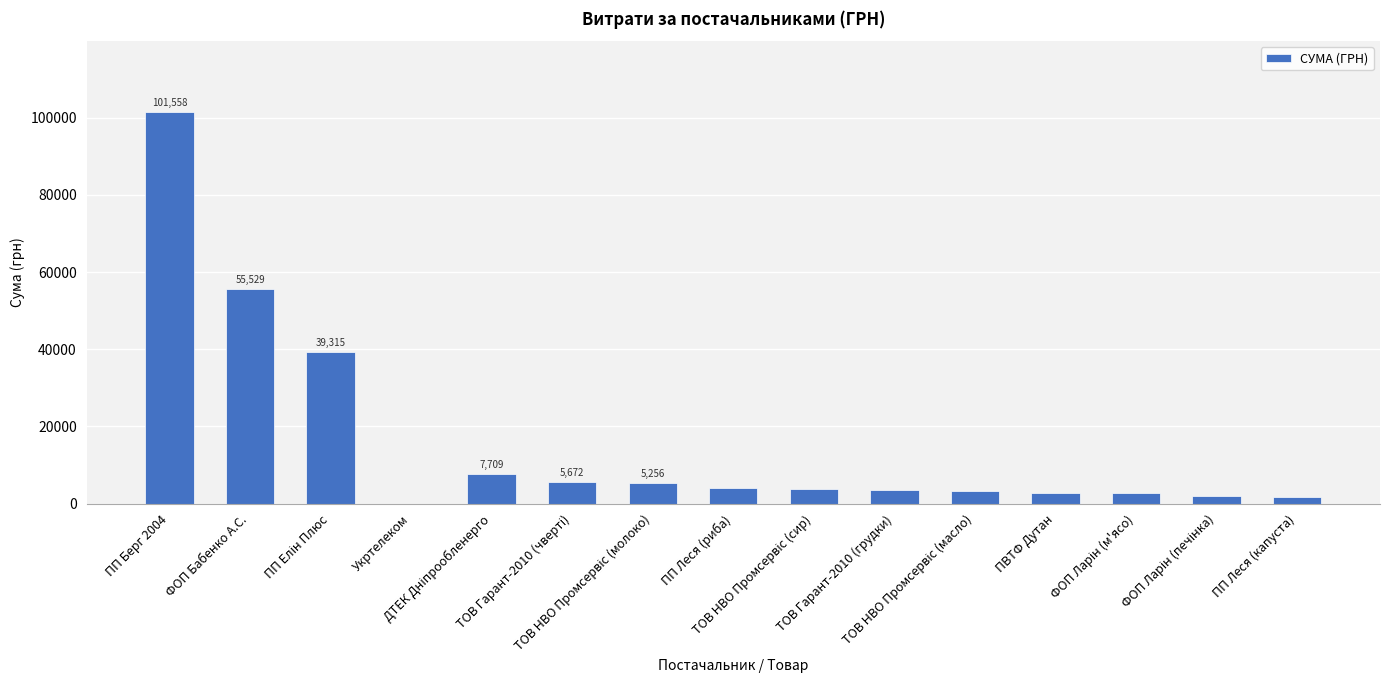

What is the maximum value shown in the chart?

101558.0